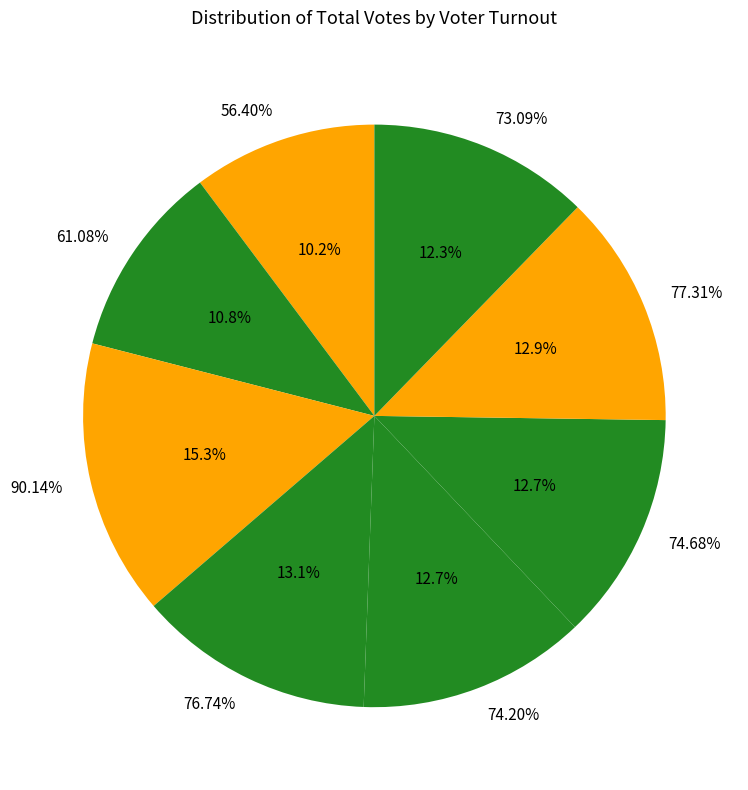

Which slice is the largest?

90.14%